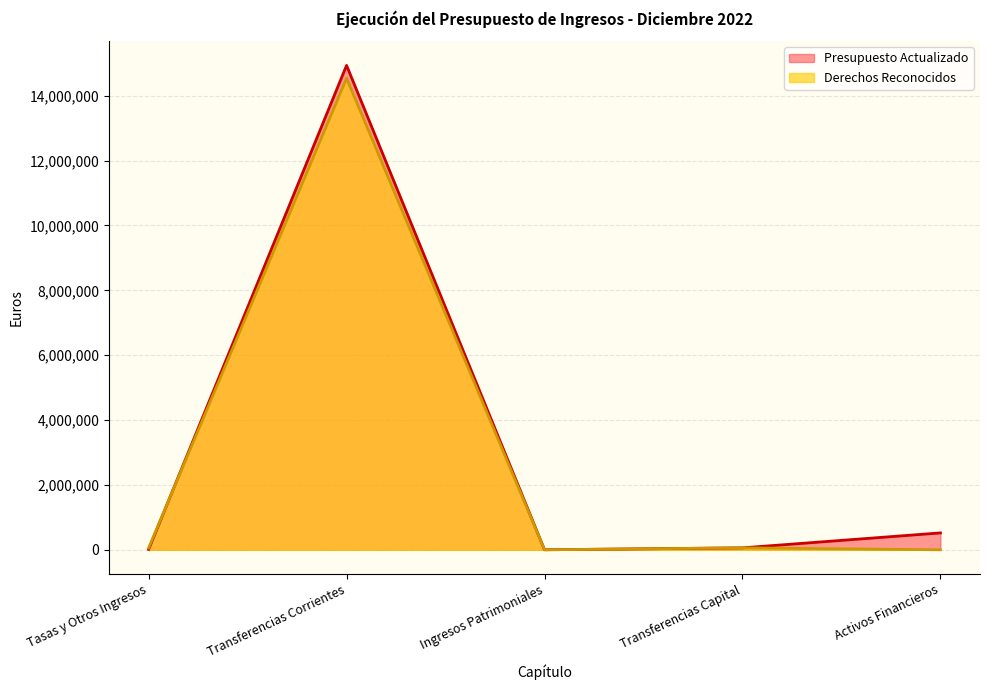

True or false: Presupuesto Actualizado has more than 1 points higher than both neighbors.

False